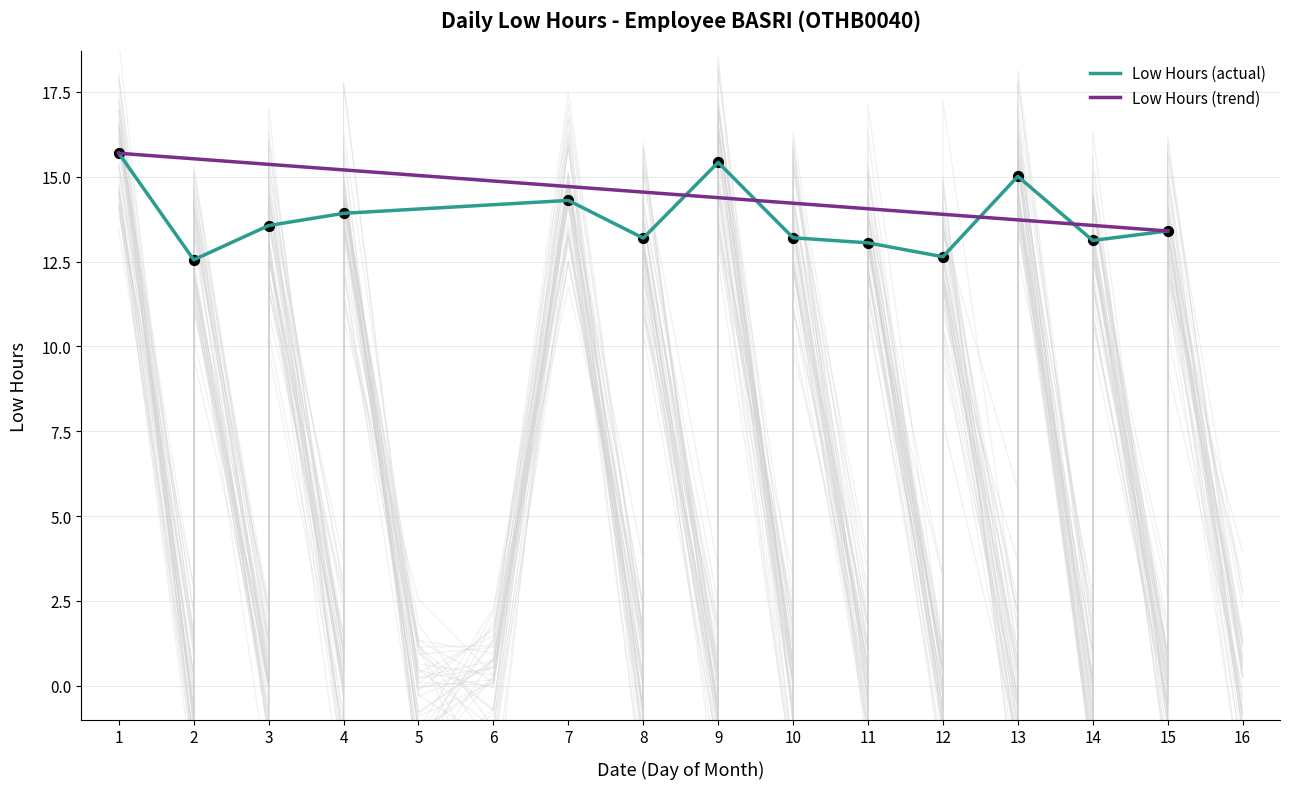

What is the change in value from 8 to 11?

+1.0